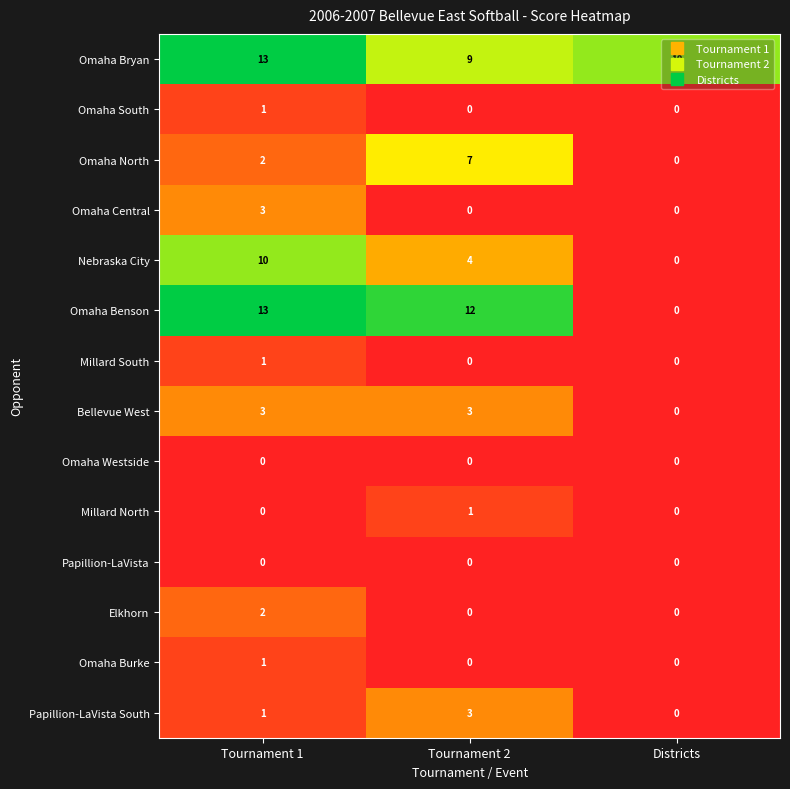

Rank the categories by Papillion-LaVista South value from lowest to highest.

Districts, Tournament 1, Tournament 2